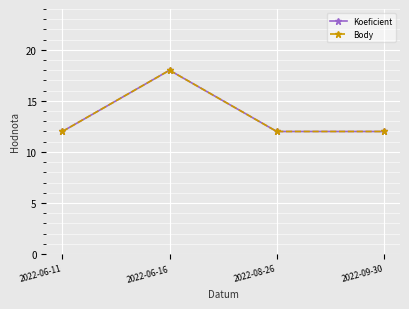

Is this an area chart (filled region under the line)?

No